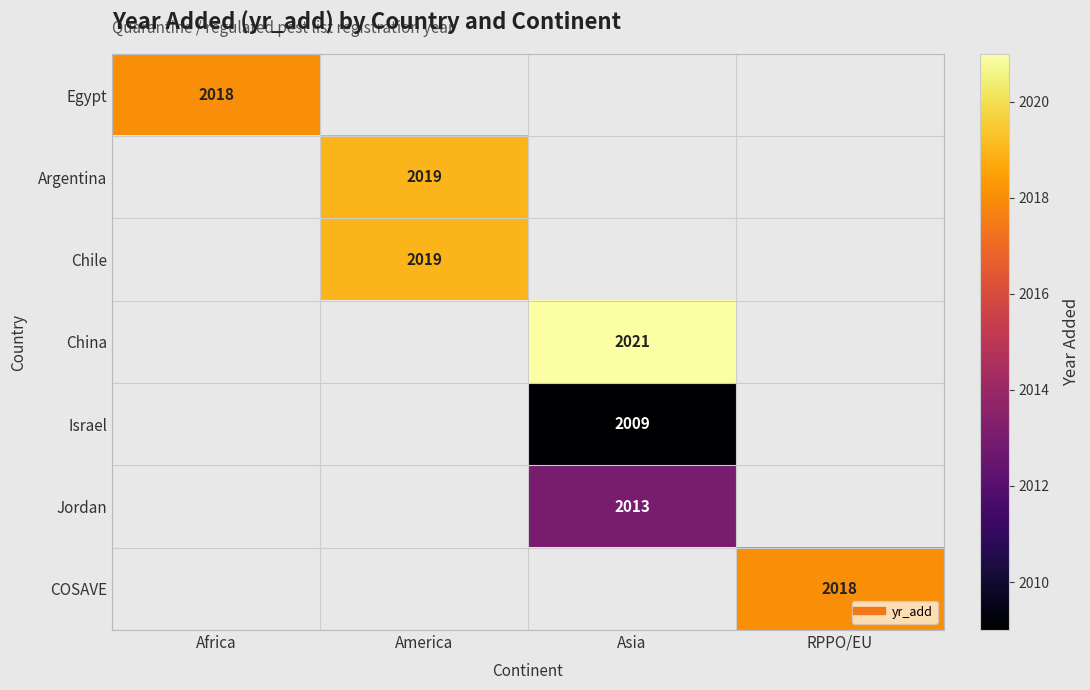

Count the number of data series in this chart.

7